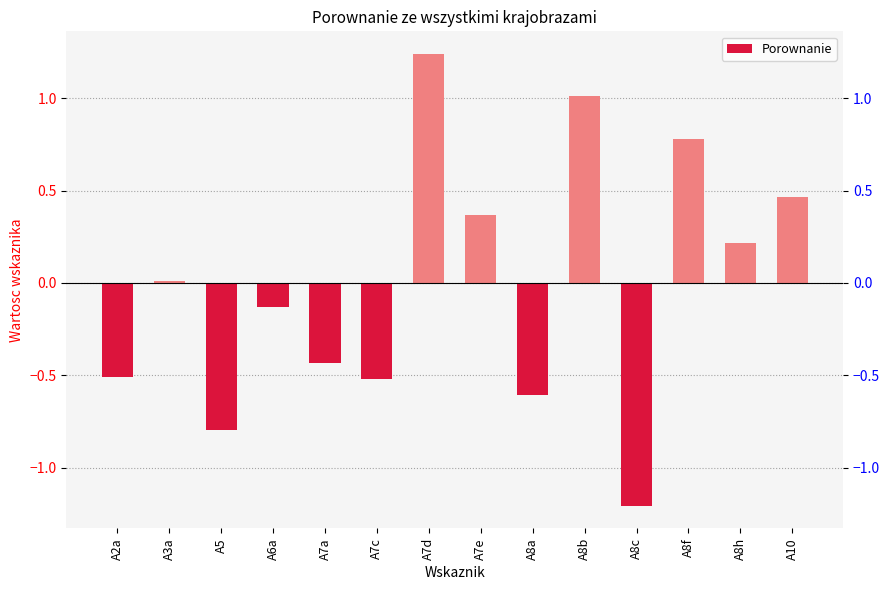

How many series are shown in this chart?

1